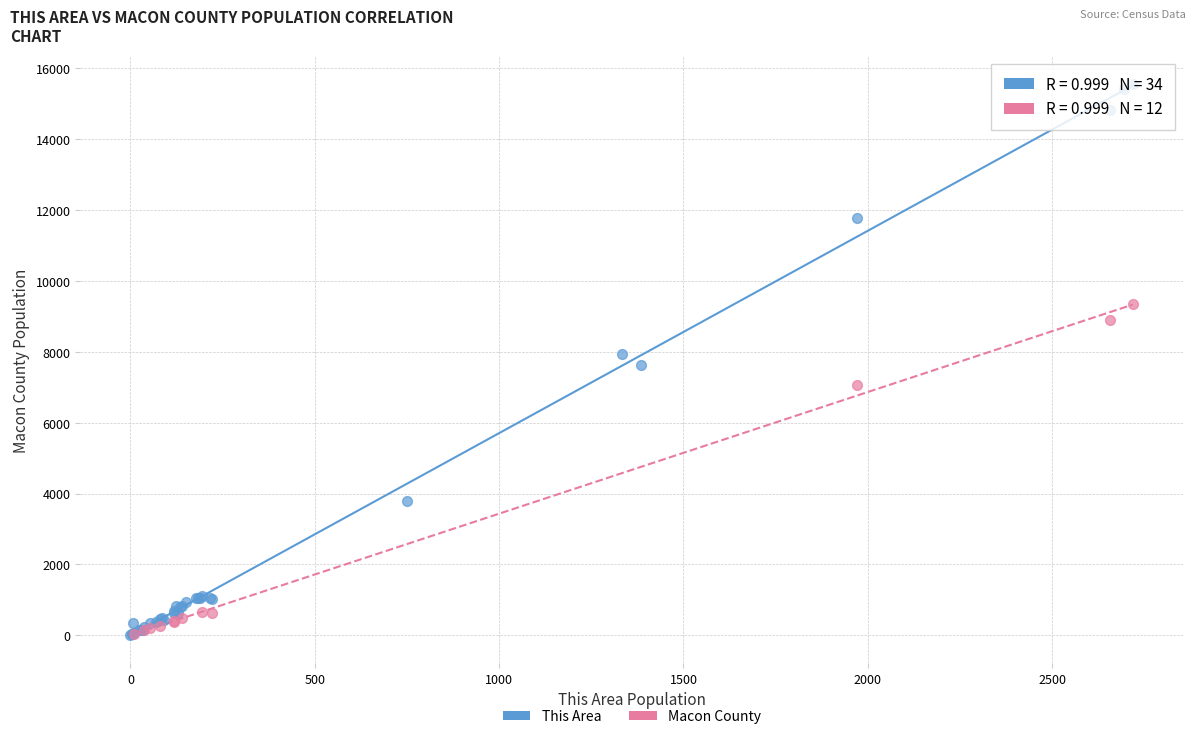

Which series has the largest Y range (max minus min)?

This Area